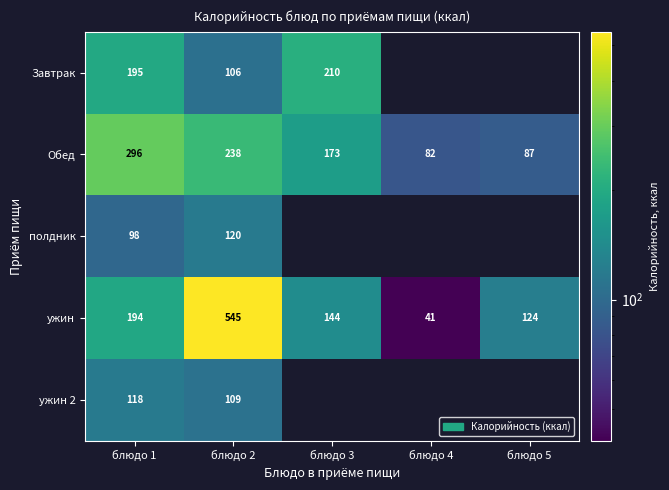

Is the value of ужин at блюдо 2 greater than the value of Обед at блюдо 1?

Yes